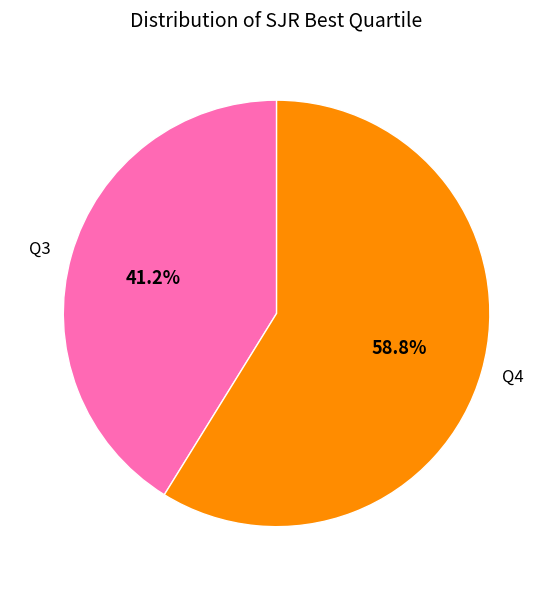

Which category accounts for the majority?

Q4